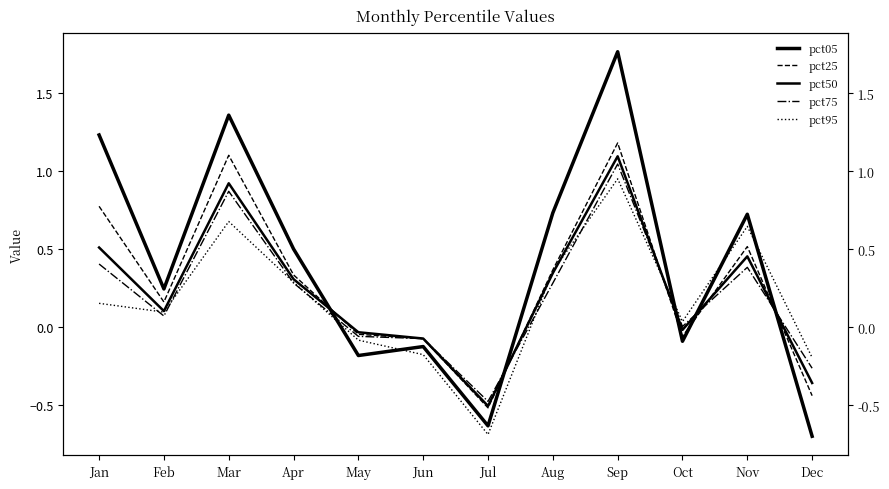

At which label does pct05 reach its peak?

Sep